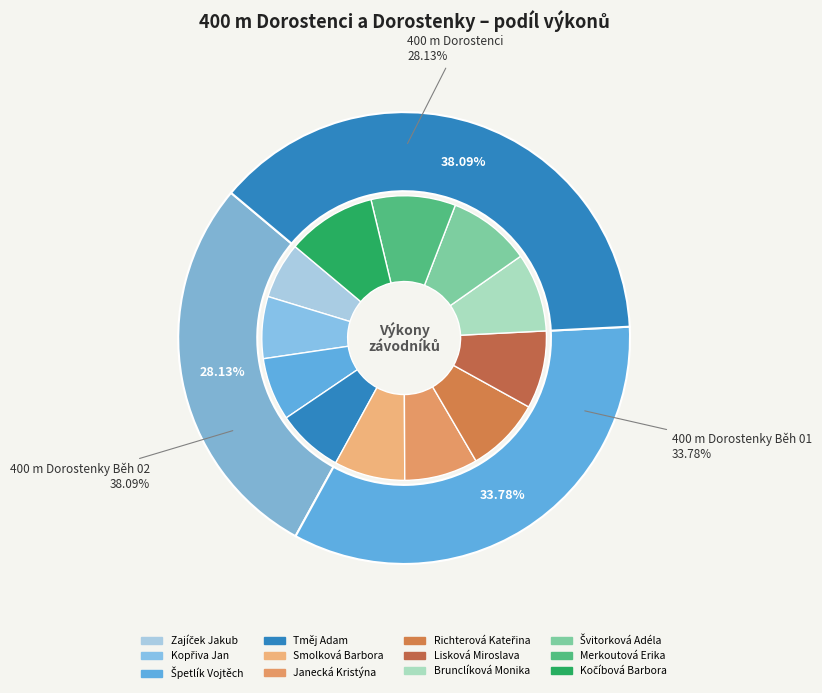

How many segments does this pie chart have?

12